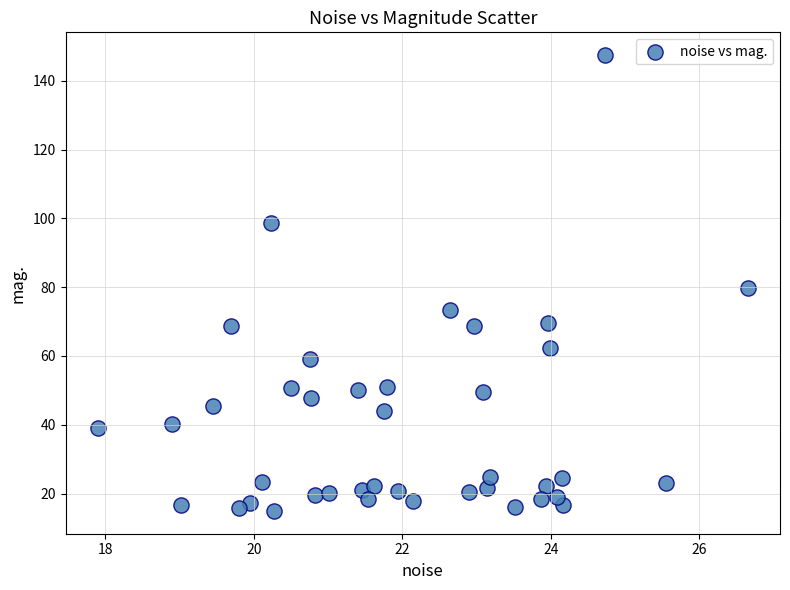

What is the range of Y values (max minus min)?

132.5